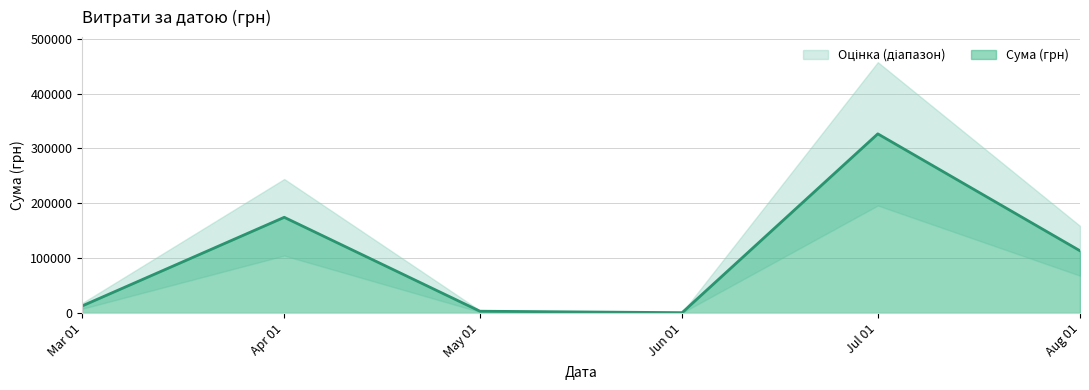

What is the sum of all values?

630977.9